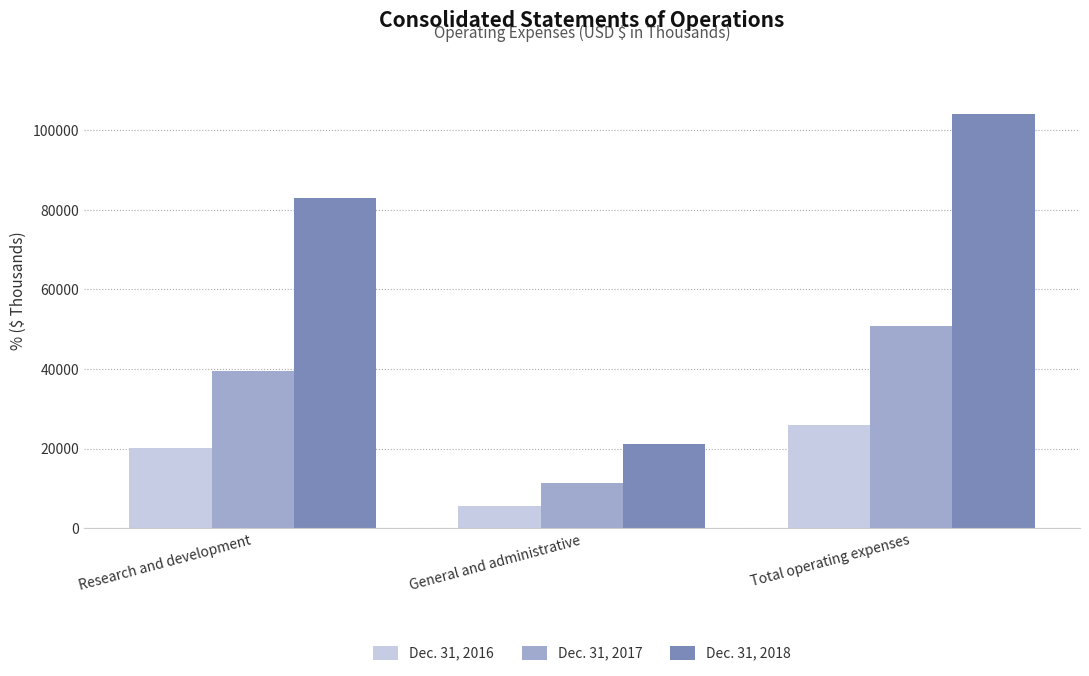

Is the value of Dec. 31, 2016 at Total operating expenses greater than the value of Dec. 31, 2018 at Total operating expenses?

No